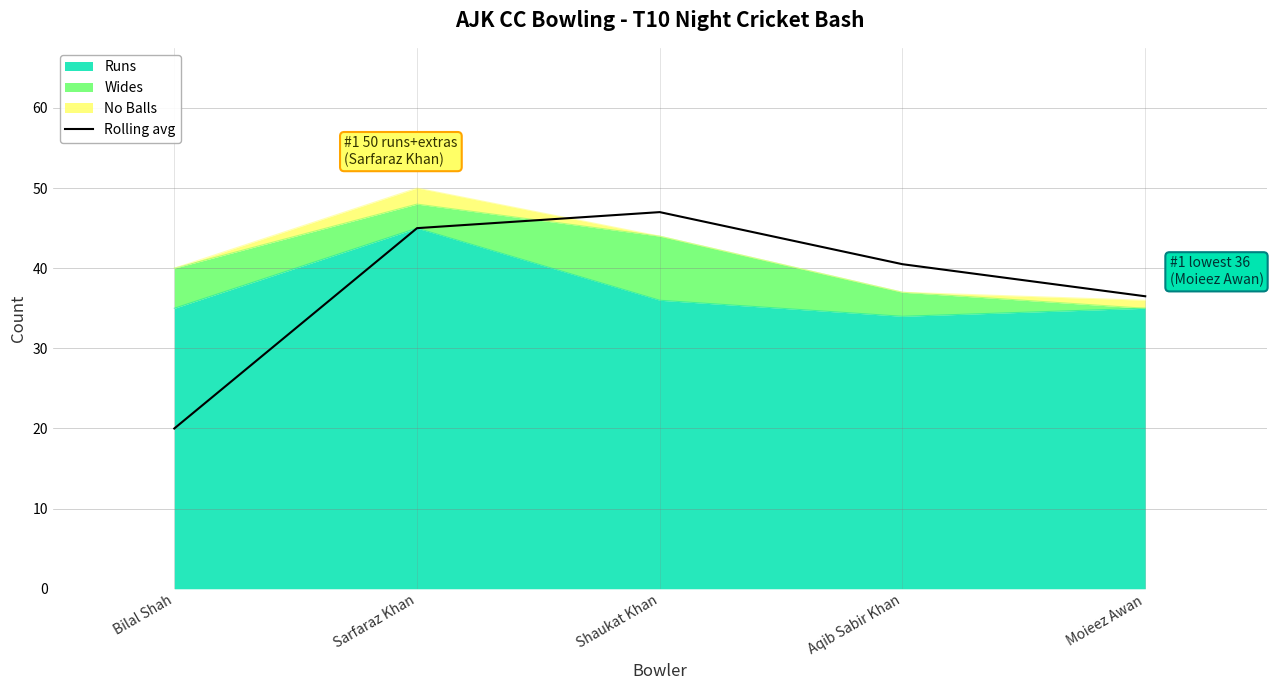

Reading left to right, what are all the values shown in this chart?

20.0	45.0	47.0	40.5	36.5